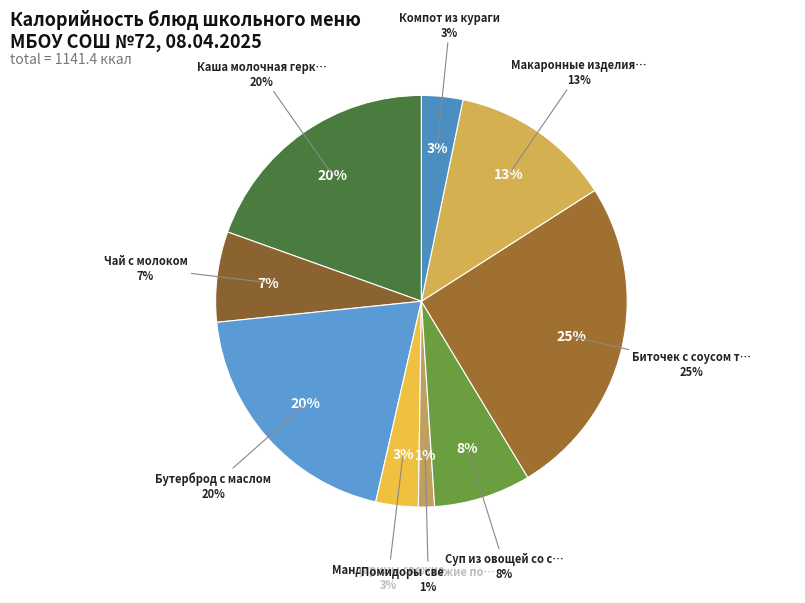

What is the smallest slice in the pie chart?

Помидоры свежие порционные